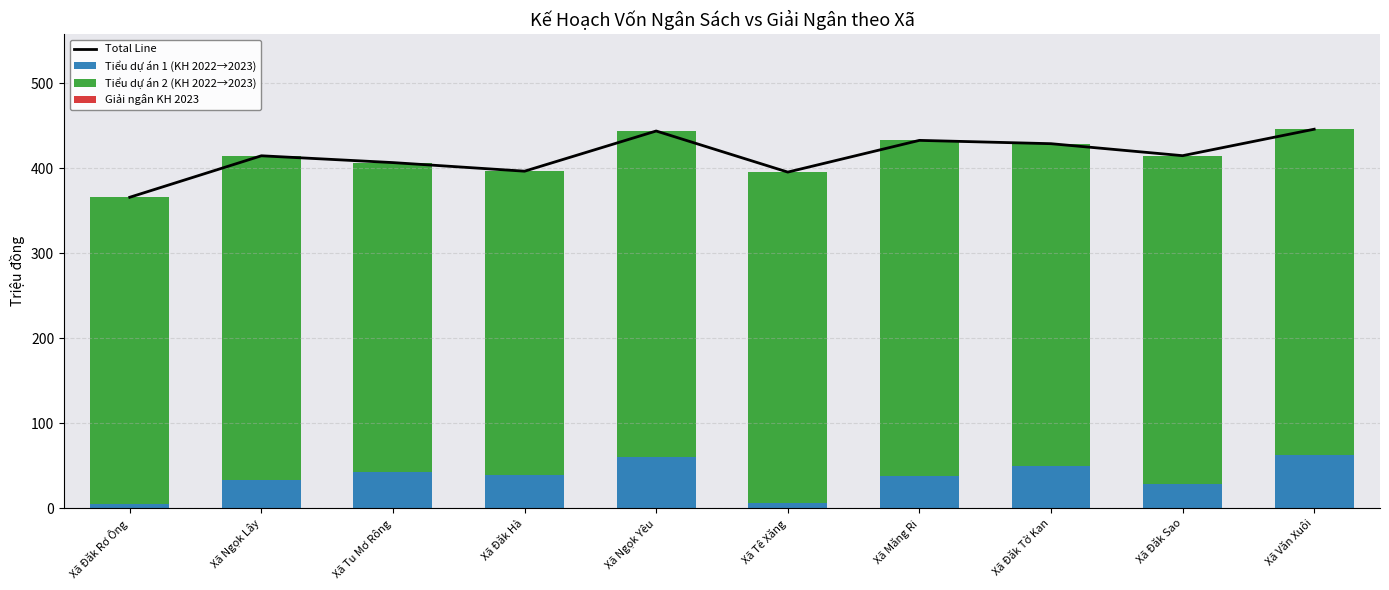

Reading right to left, list all the values displayed in this chart.

Total Line: 445.9	414.7	428.8	432.7	395.4	443.8	396.5	406.6	414.6	365.9
Tiểu dự án 1 (KH 2022→2023): 62.2	28.2	49.7	38.2	6.5	60.9	39.8	43.0	33.1	5.7
Tiểu dự án 2 (KH 2022→2023): 383.6	386.5	379.2	394.5	388.9	382.8	356.7	363.6	381.5	360.1
Giải ngân KH 2023: 0.0	0.0	0.0	0.0	0.0	0.0	0.0	0.0	0.0	0.0